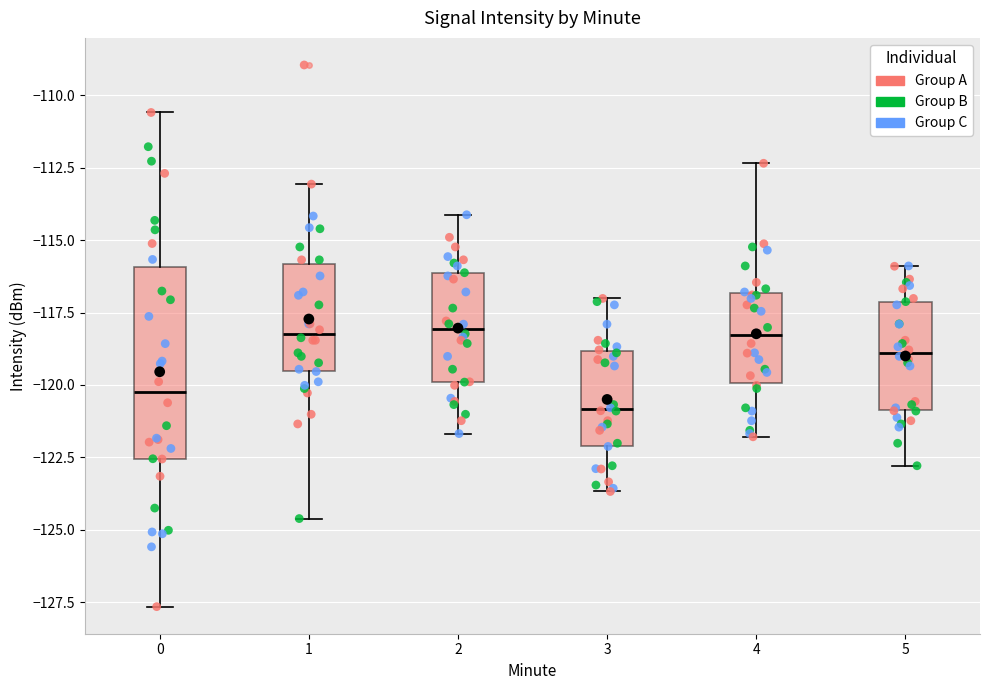

Where is the upper edge of the box at x = 2 on the y-axis? The values are not printed on the chart, so give them approximately, as read against the axis.

-116.0